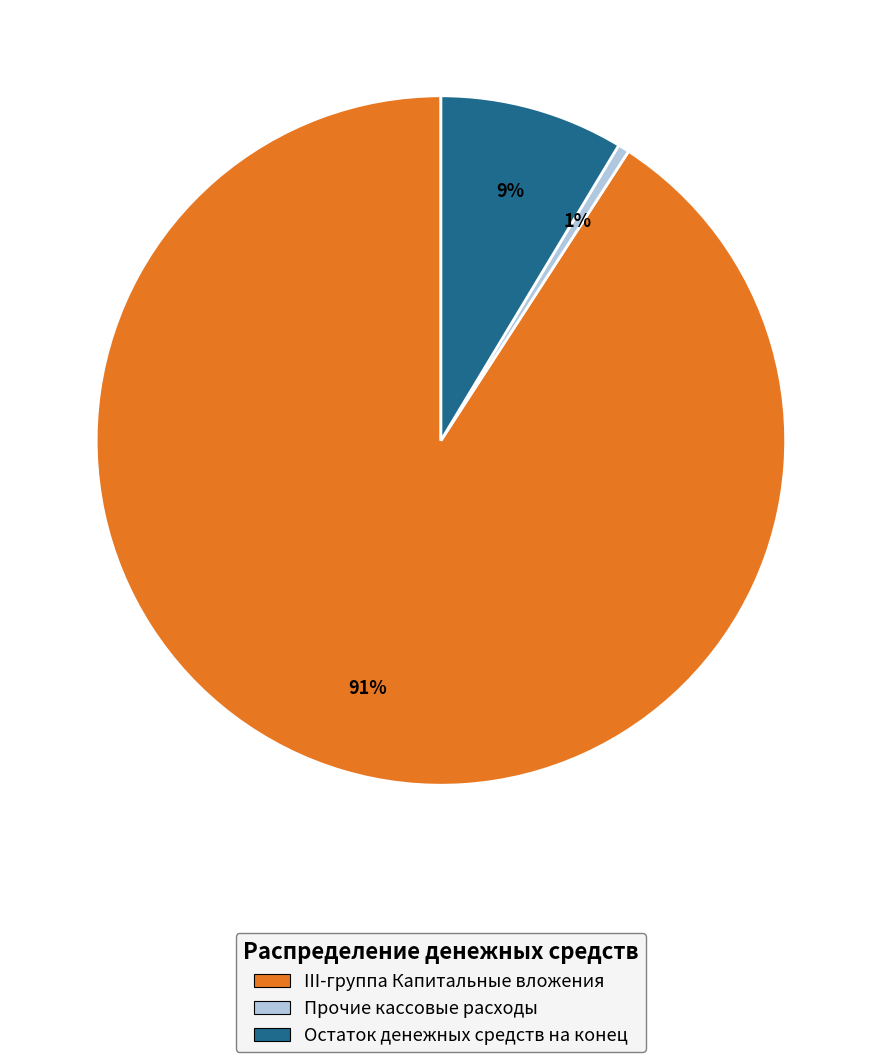

Combined, do Прочие кассовые расходы and Остаток денежных средств на конец account for over 50%?

No